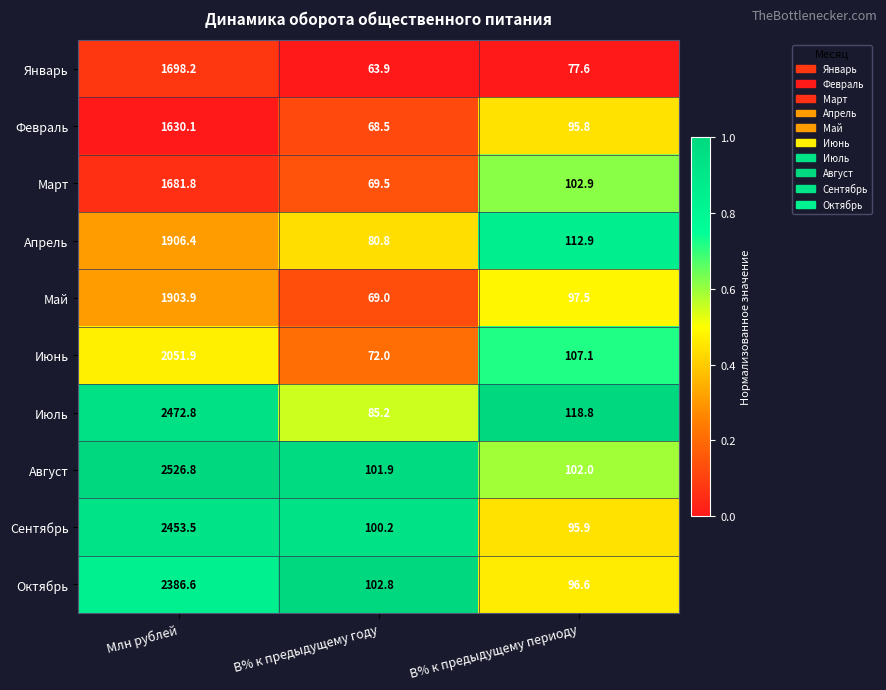

Read the Март value at В% к предыдущему году.

69.5